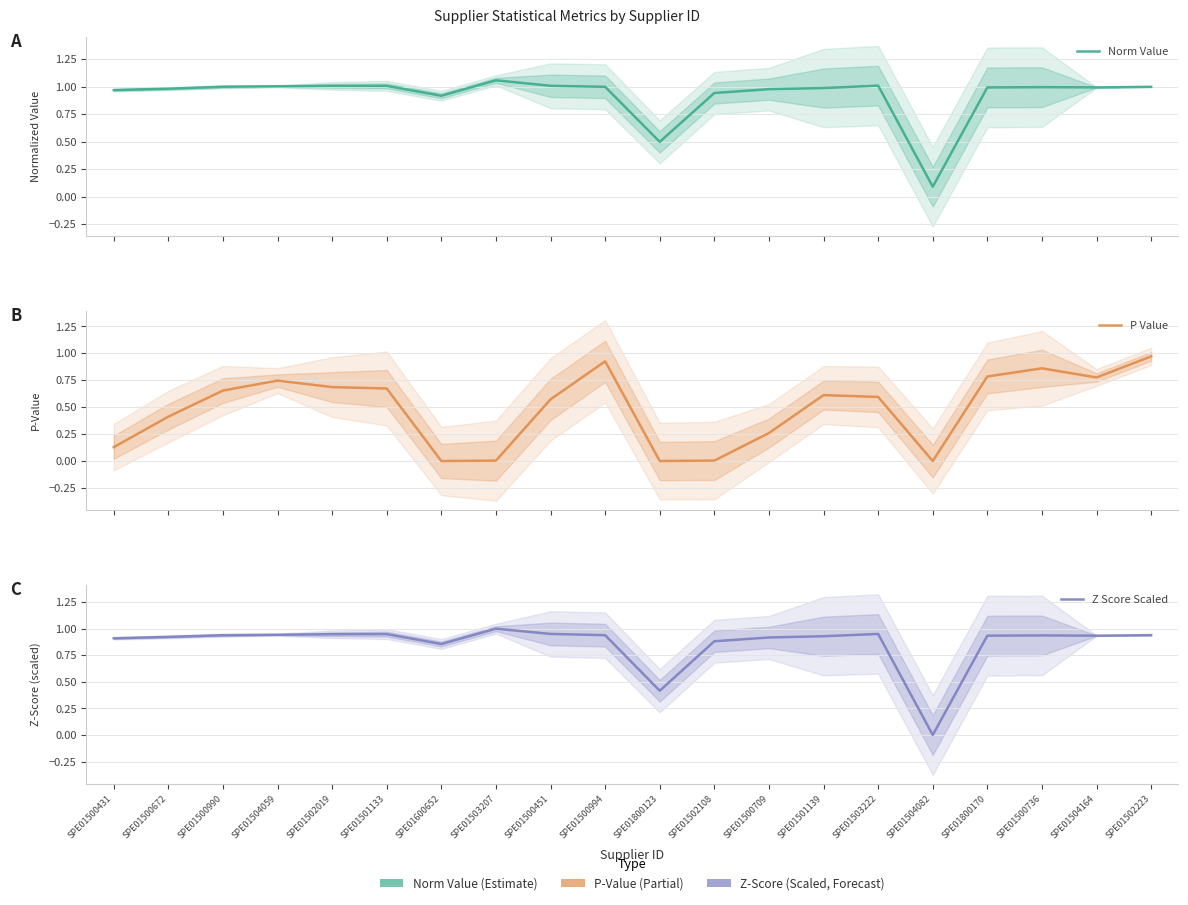

What position from the right is SPE01502108?

9